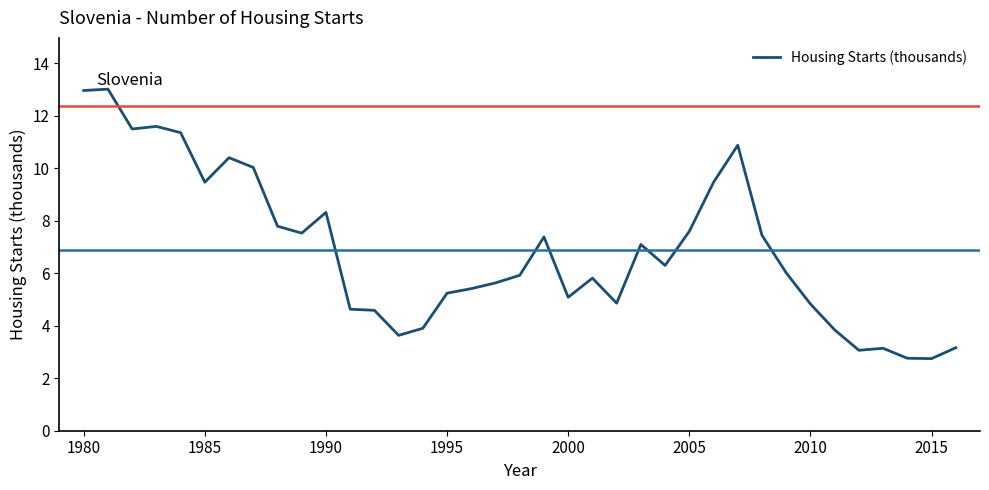

What is the greatest value displayed?

13.0